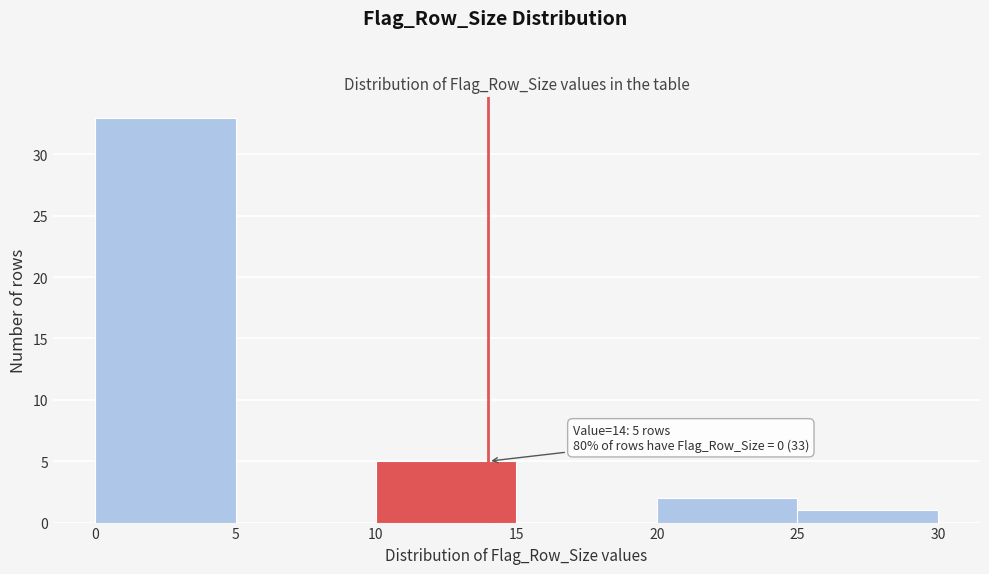

Over which range of the x-axis is the bar tallest?

0 to 5